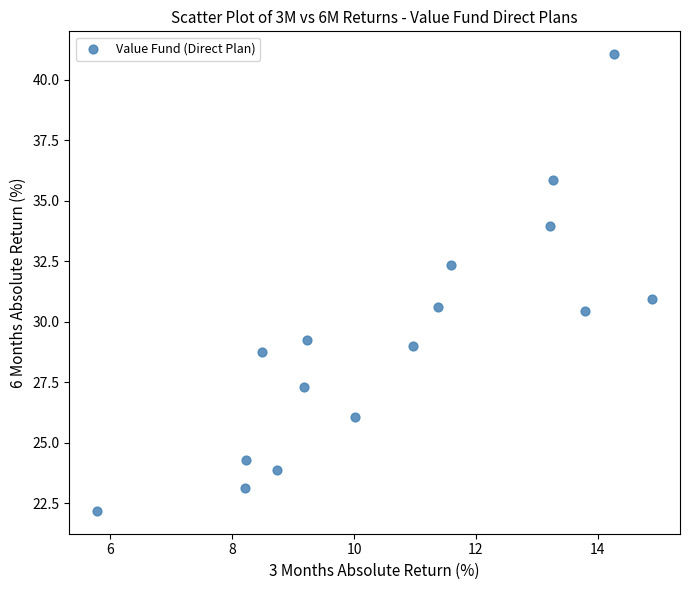

What is the range of X values (max minus min)?

9.1